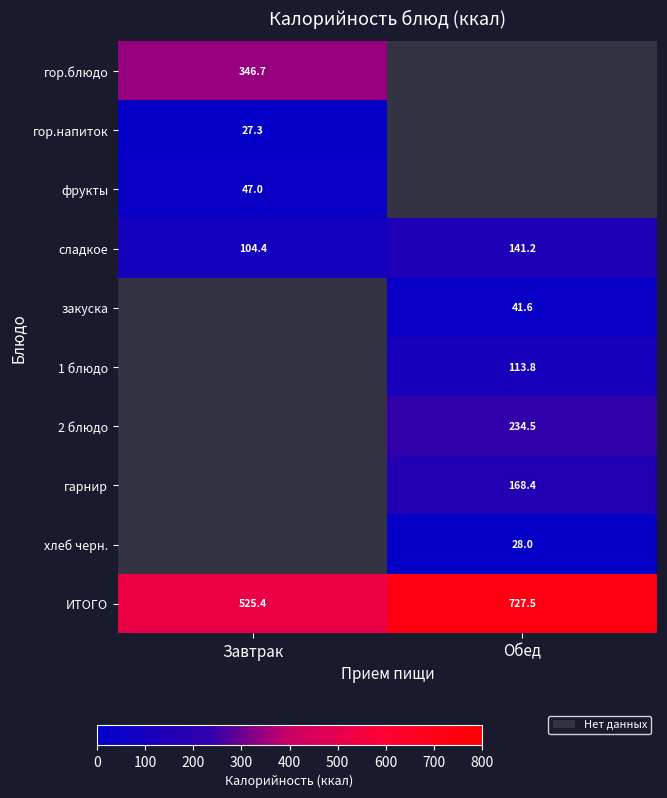

What is the lowest value of the ИТОГО series?

525.4